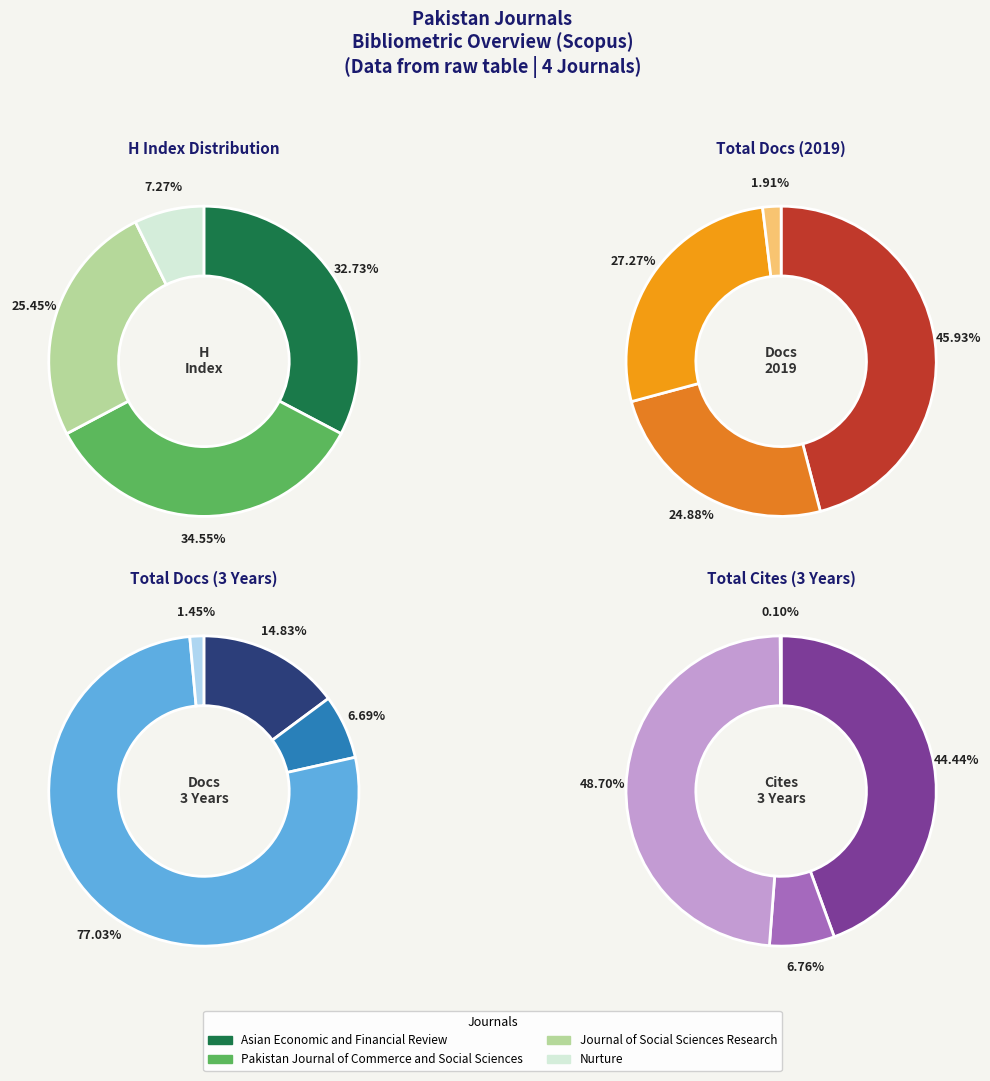

What is the total percentage of Asian Economic and Financial Review and Pakistan Journal of Commerce and Social Sciences?

67.3%